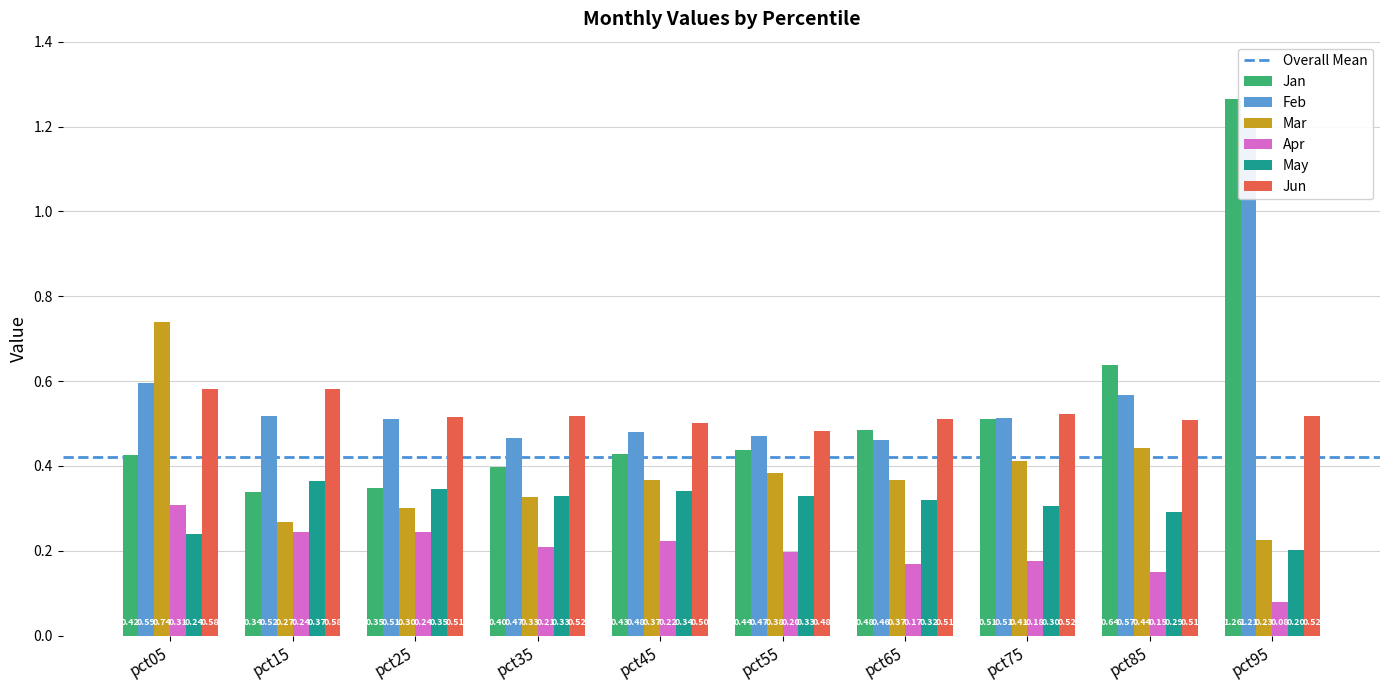

What is the total value across all series at pct25?

2.3